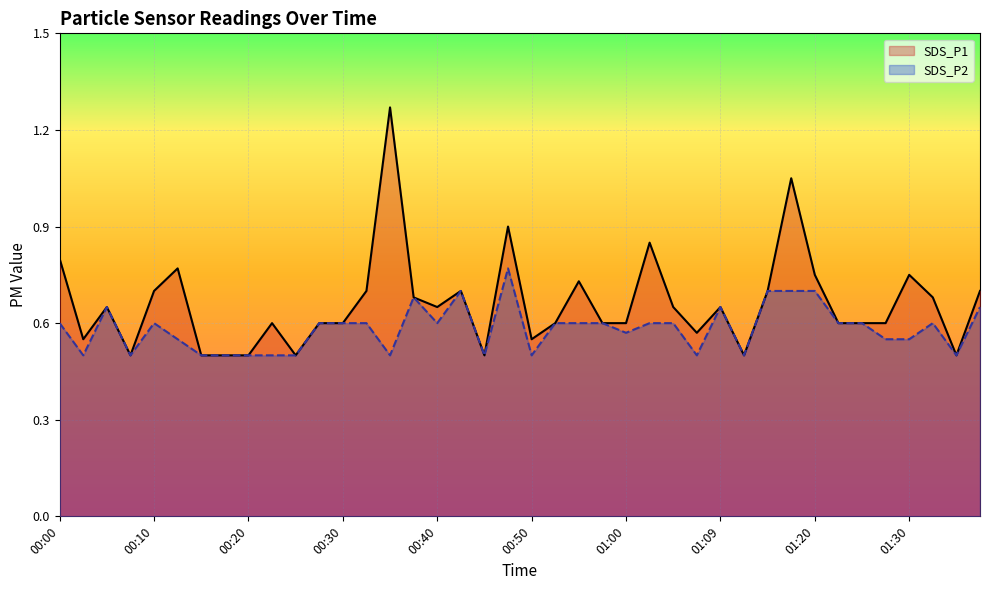

What is the sum of the SDS_P1 values at 01:20 and 00:35?

2.0